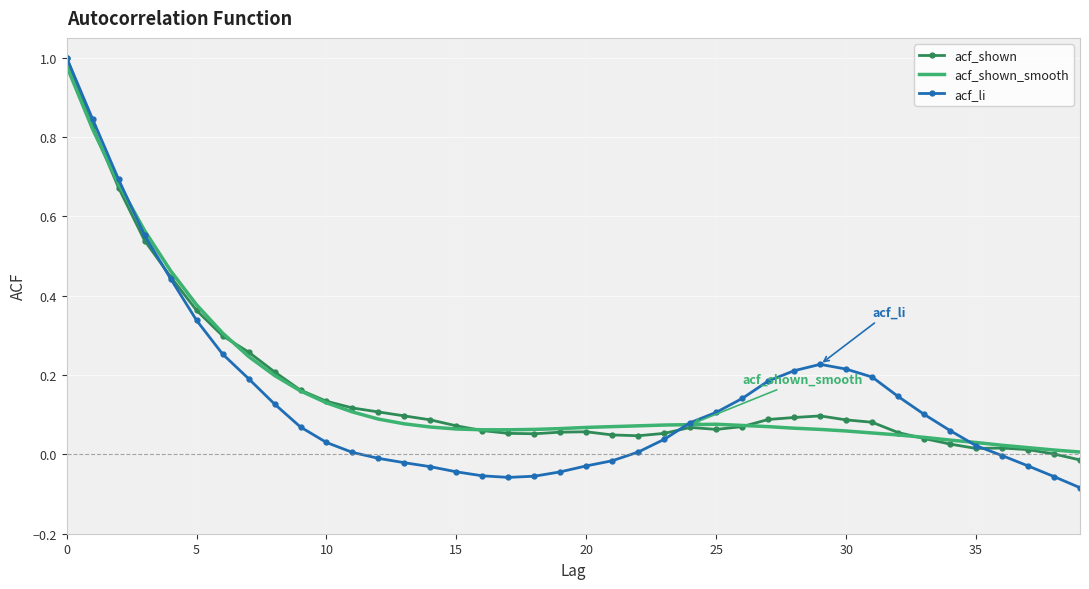

Which series has the largest range (max minus min)?

acf_li